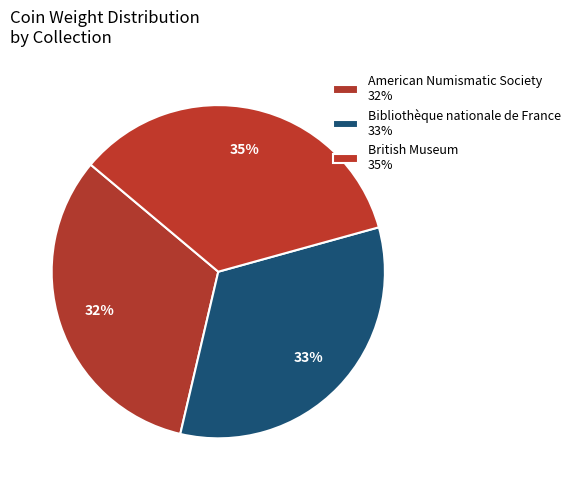

How many slices are in this pie chart?

3